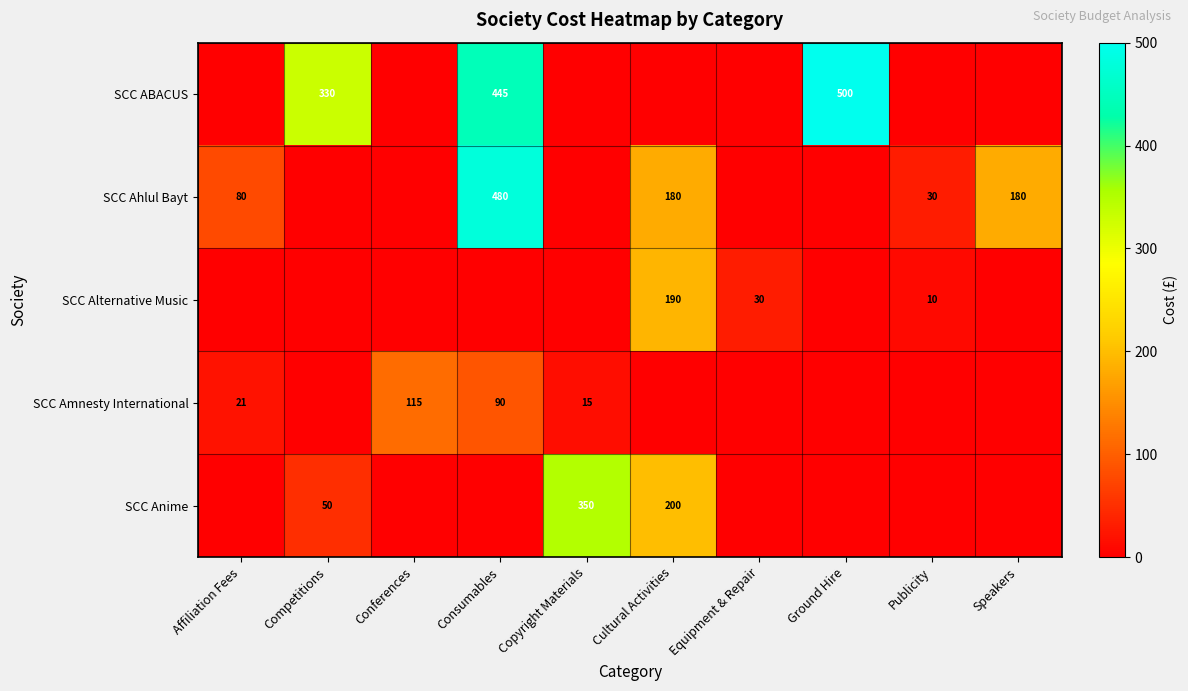

The SCC Ahlul Bayt series shows 180 at Speakers. True or false?

True